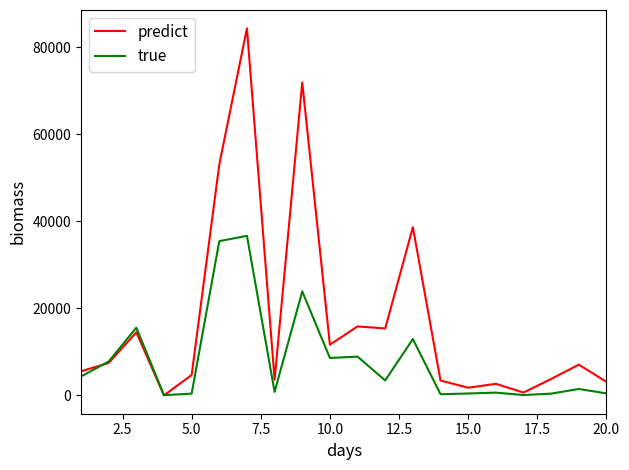

Which series has the widest spread of values?

predict